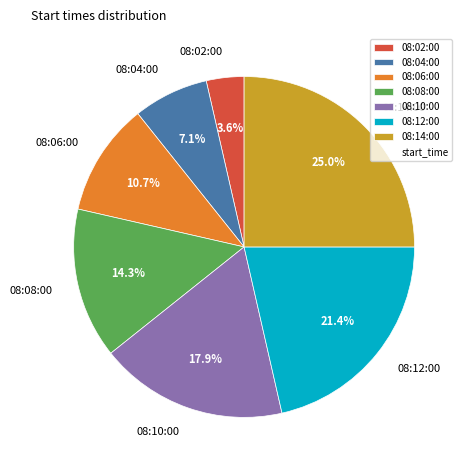

To the nearest percent, what is the difference between the largest and smallest slice percentages?

21%